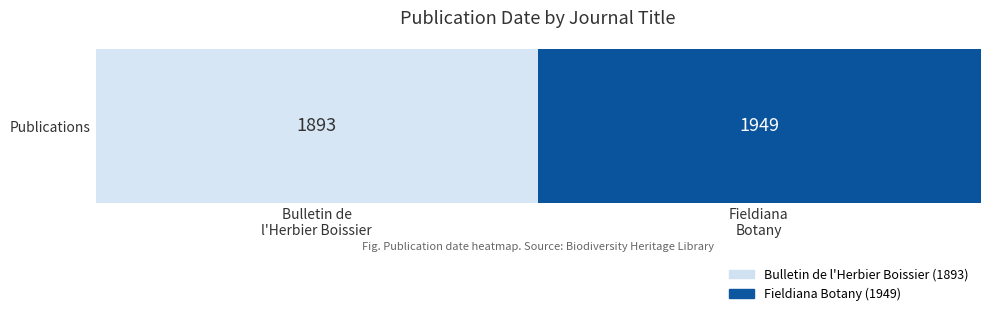

How many categories are shown in the chart?

2